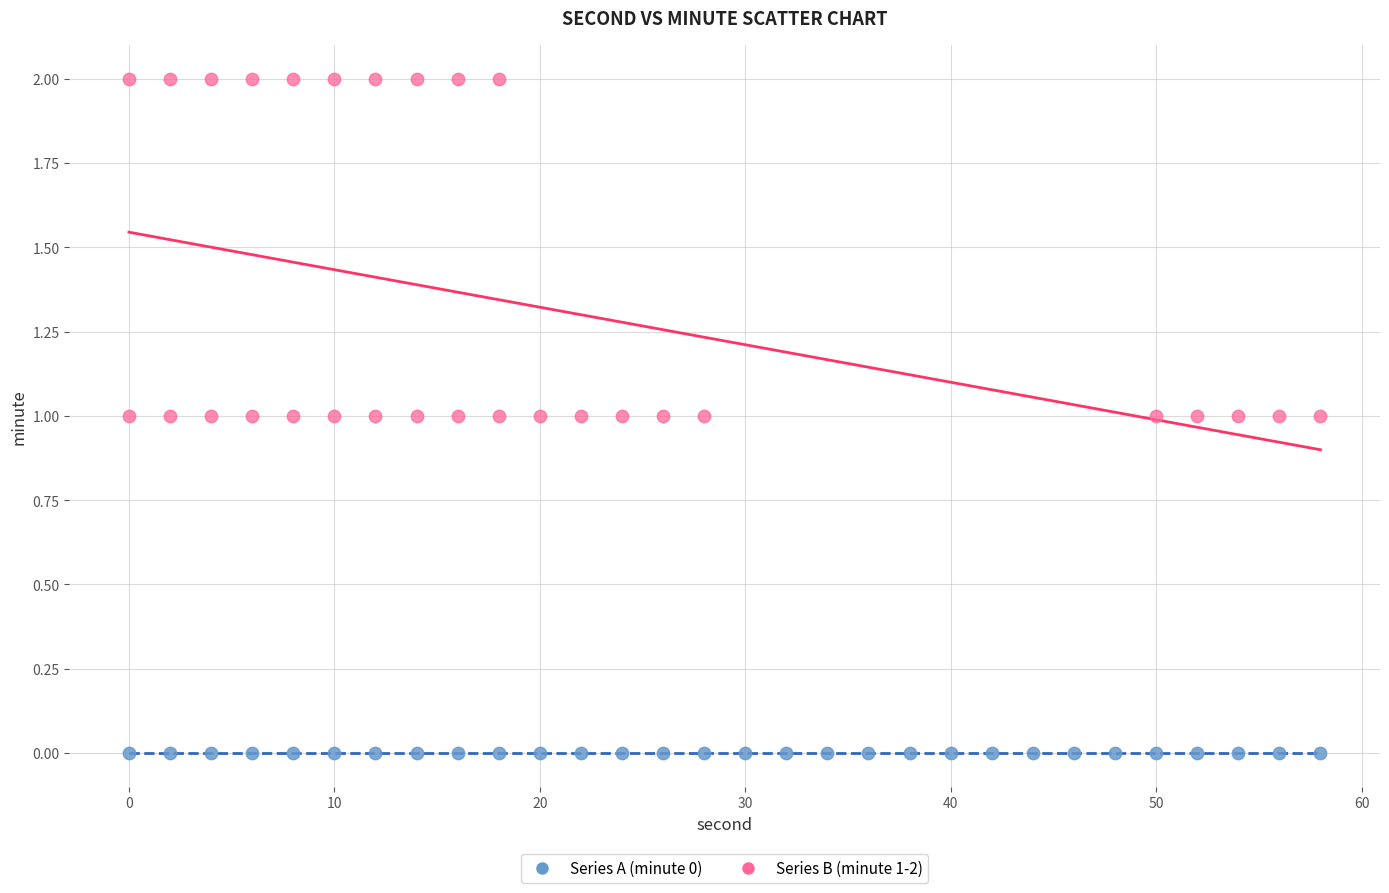

What are all the series names shown in the legend?

Series A (minute 0), Series B (minute 1-2)